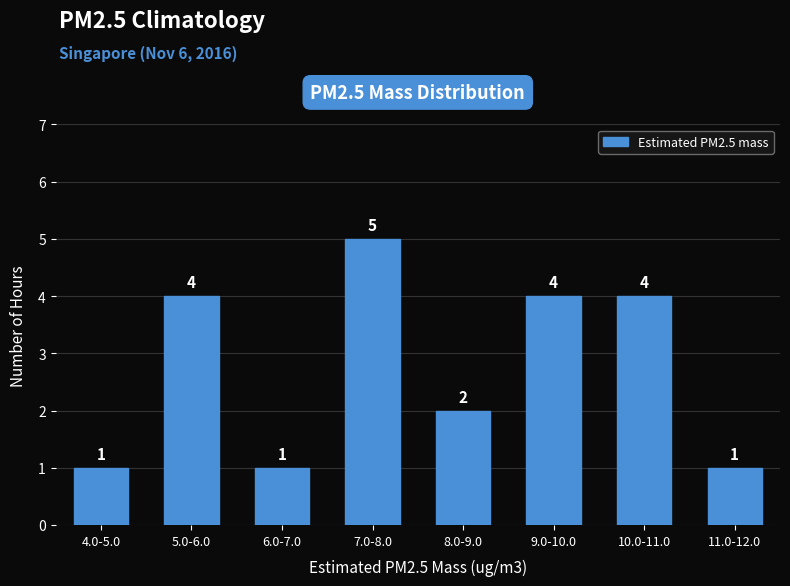

Reading left to right, list all the values displayed in this chart.

4.0-5.0=1	5.0-6.0=4	6.0-7.0=1	7.0-8.0=5	8.0-9.0=2	9.0-10.0=4	10.0-11.0=4	11.0-12.0=1